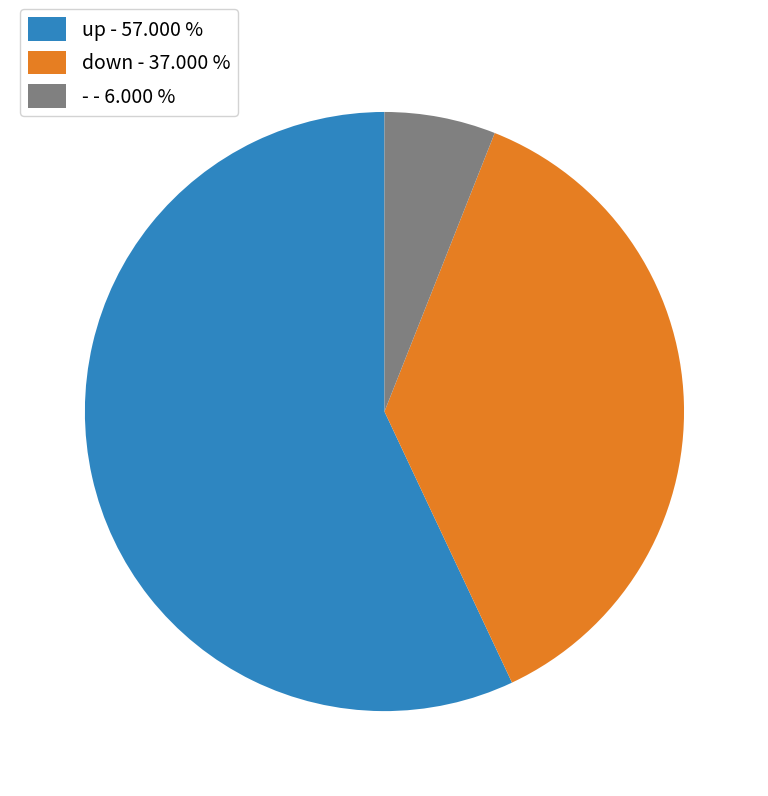

What is the ratio of the value at down - 37.000 % to the value at - - 6.000 %?

6.2